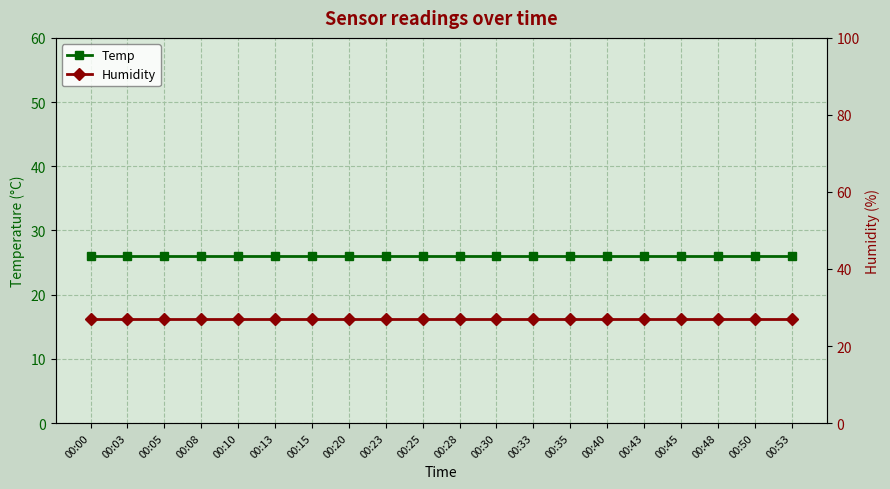

What is the approximate value of Humidity at 00:25?

27